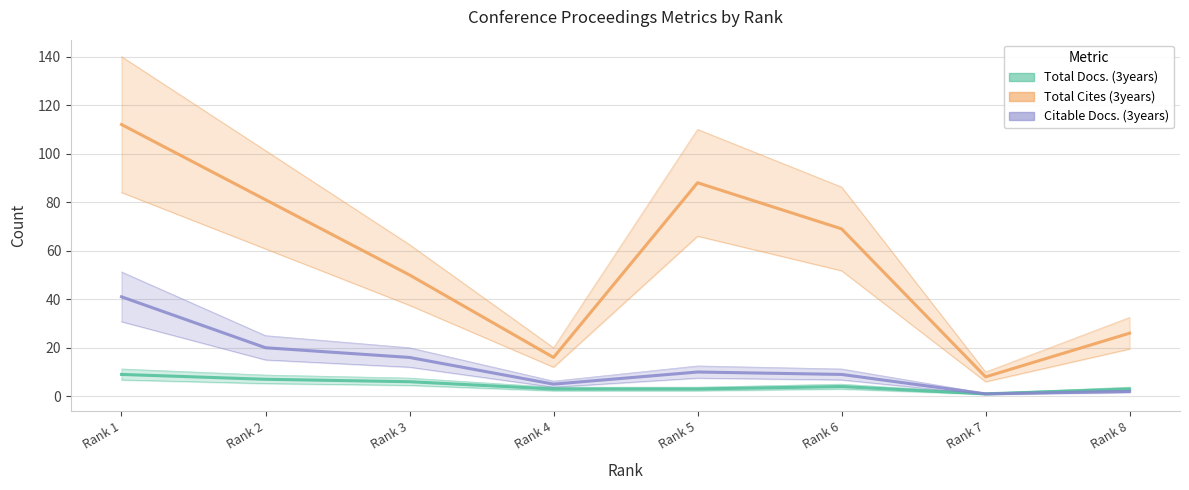

What is the value of the Total Cites (3years) point at the 3rd from the left?

50